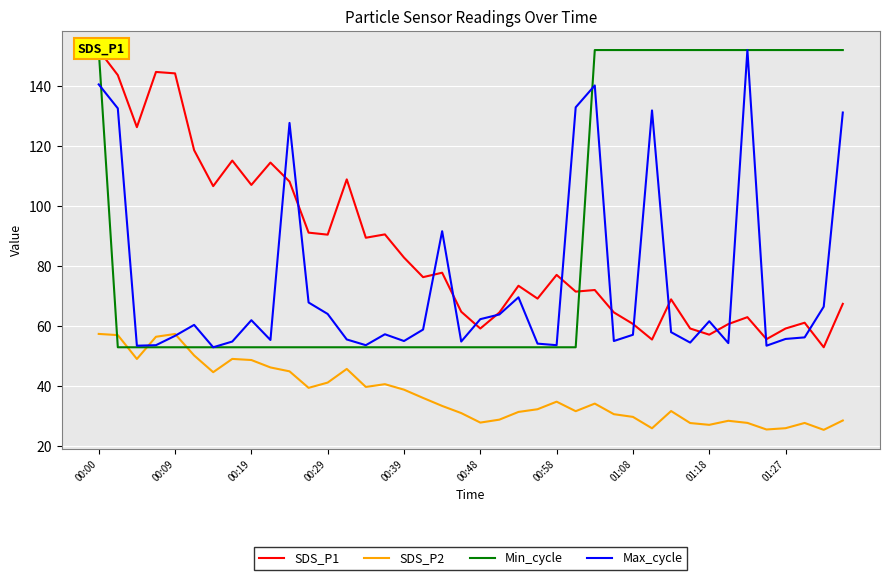

The Max_cycle series shows 78.7 at 01:08. True or false?

False